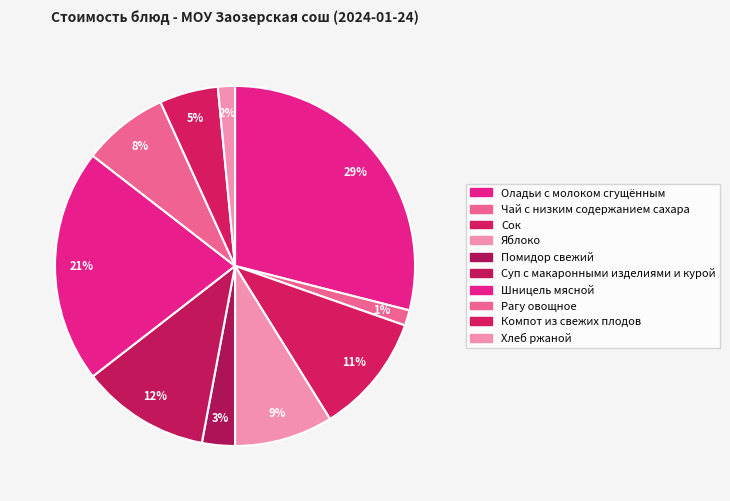

True or false: Рагу овощное accounts for 1% of the total.

False